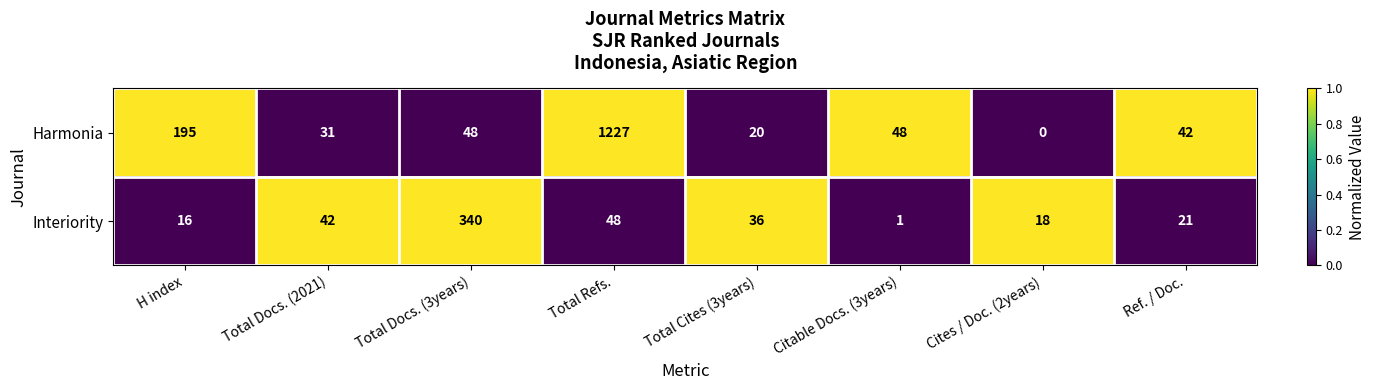

The Interiority series shows 340 at Total Docs. (3years). True or false?

True